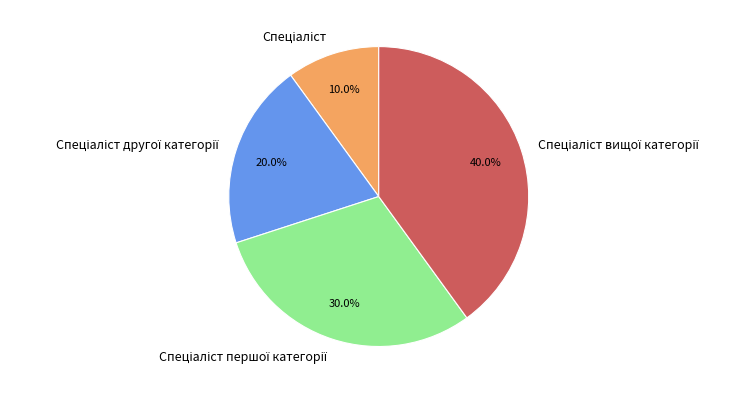

Is there a majority slice in this chart?

No